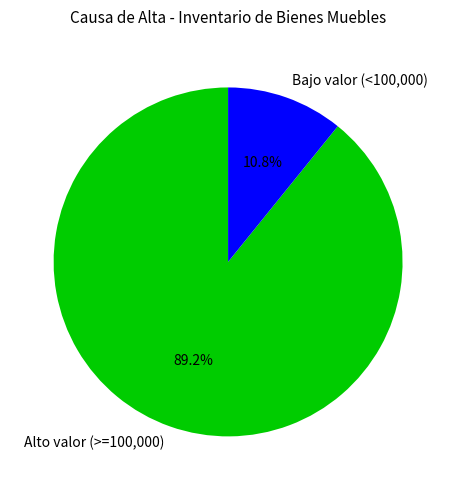

Rank the categories by value from lowest to highest.

Bajo valor (<100,000), Alto valor (>=100,000)